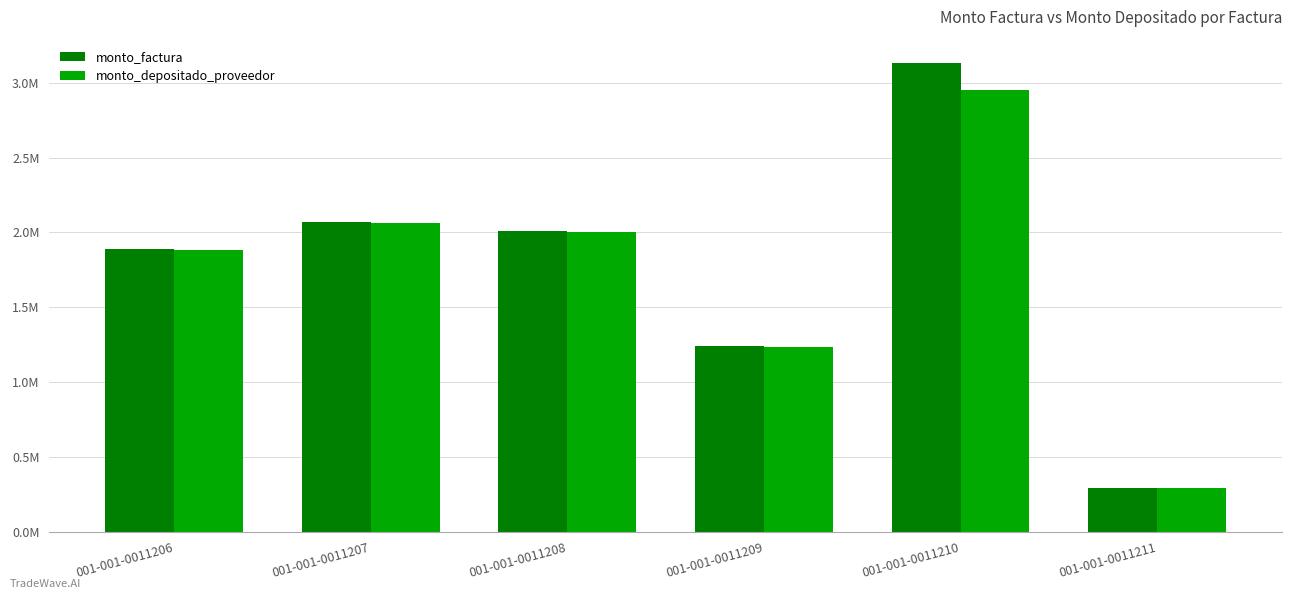

Which series has the widest spread of values?

monto_factura